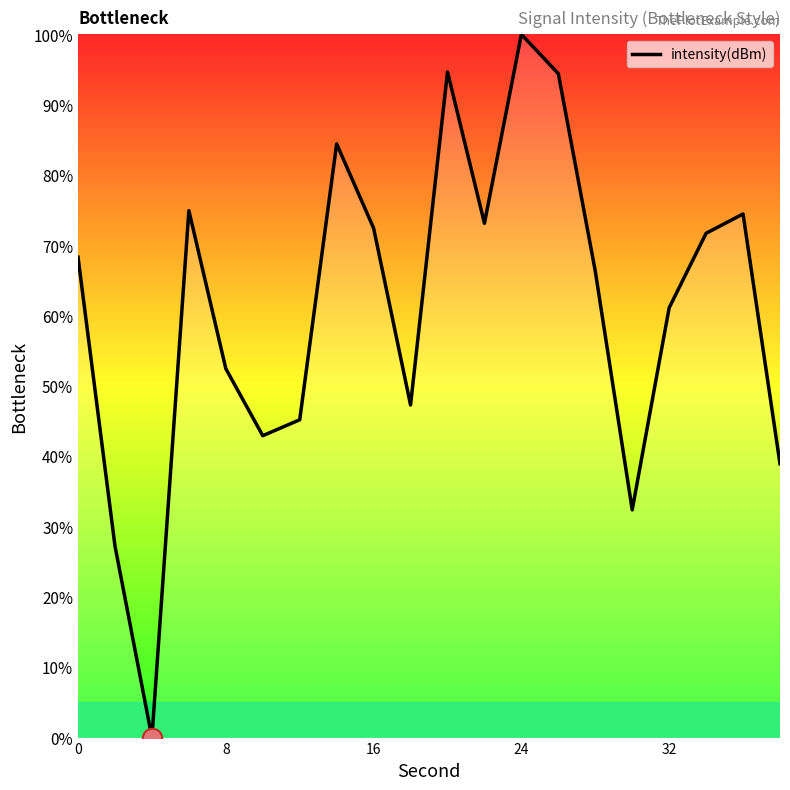

What is the difference between the maximum and minimum values?

100.0